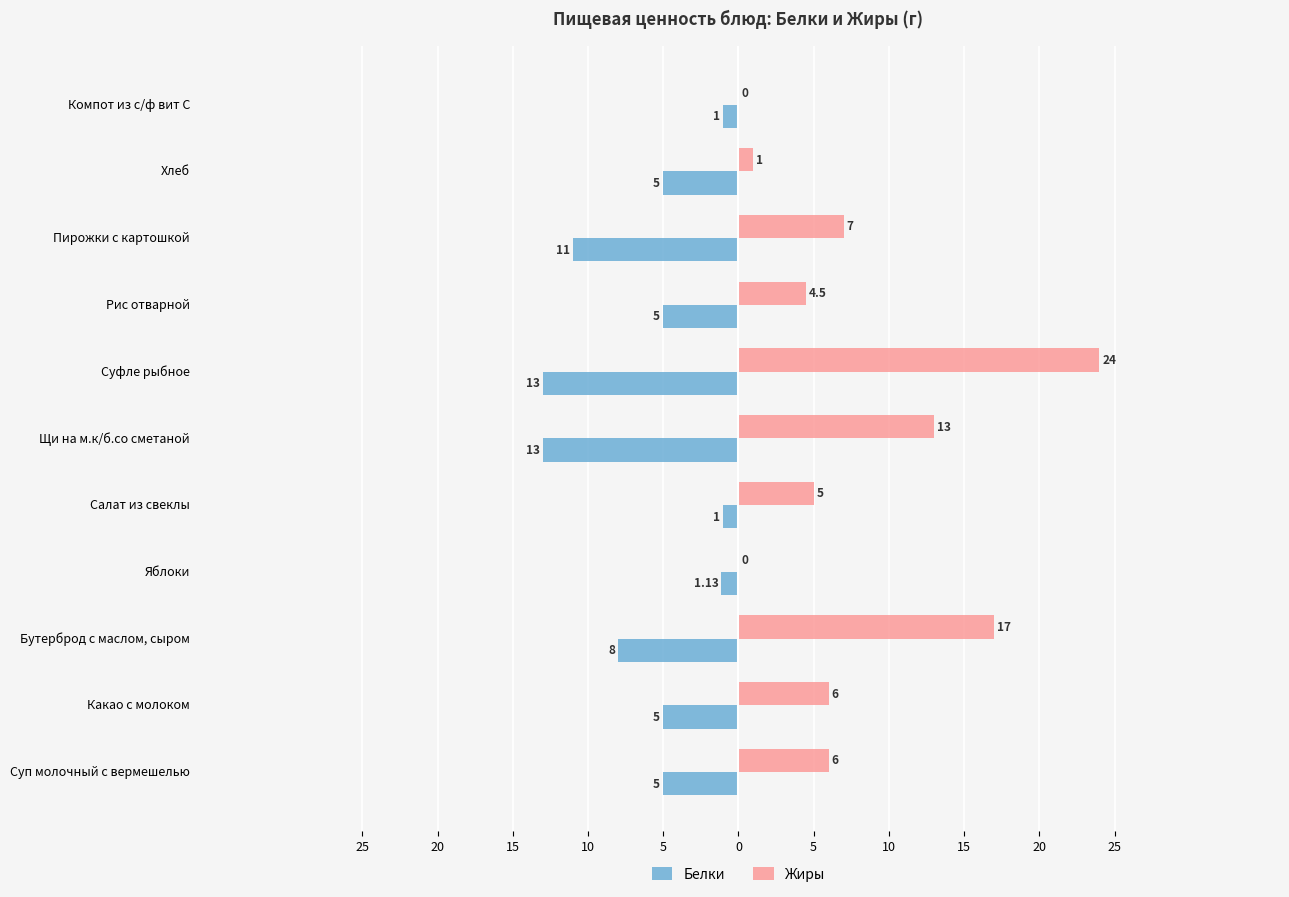

What are all the series names shown in the legend?

Белки, Жиры